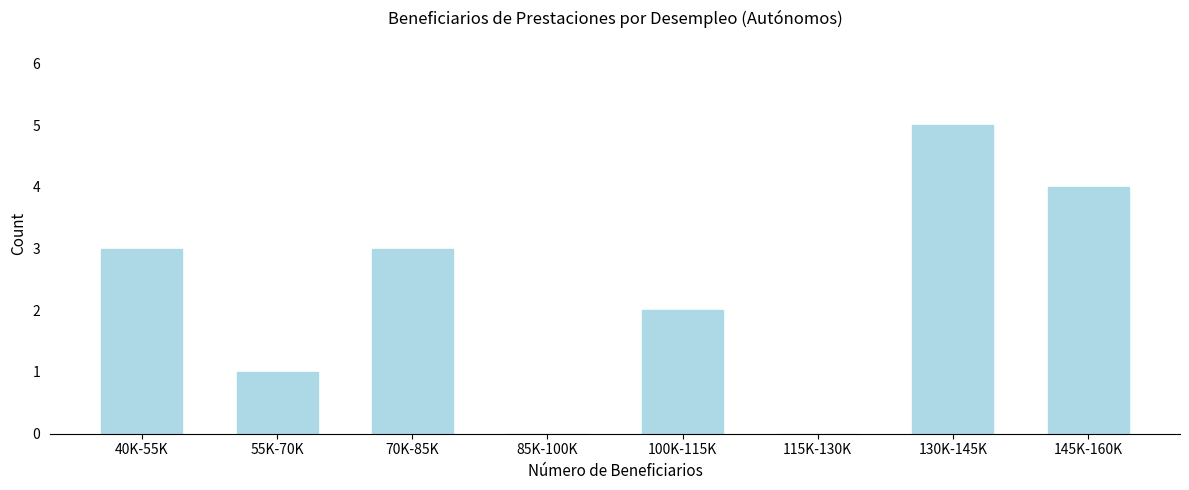

Reading left to right, extract all data points from this chart.

40K-55K=3	55K-70K=1	70K-85K=3	85K-100K=0	100K-115K=2	115K-130K=0	130K-145K=5	145K-160K=4